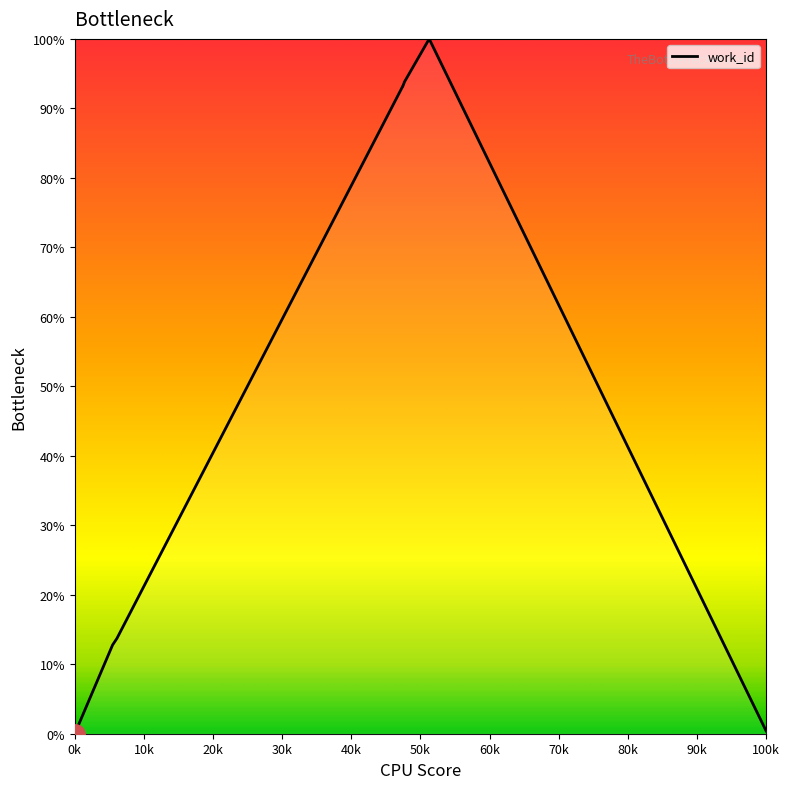

Count the number of categories in the chart.

8